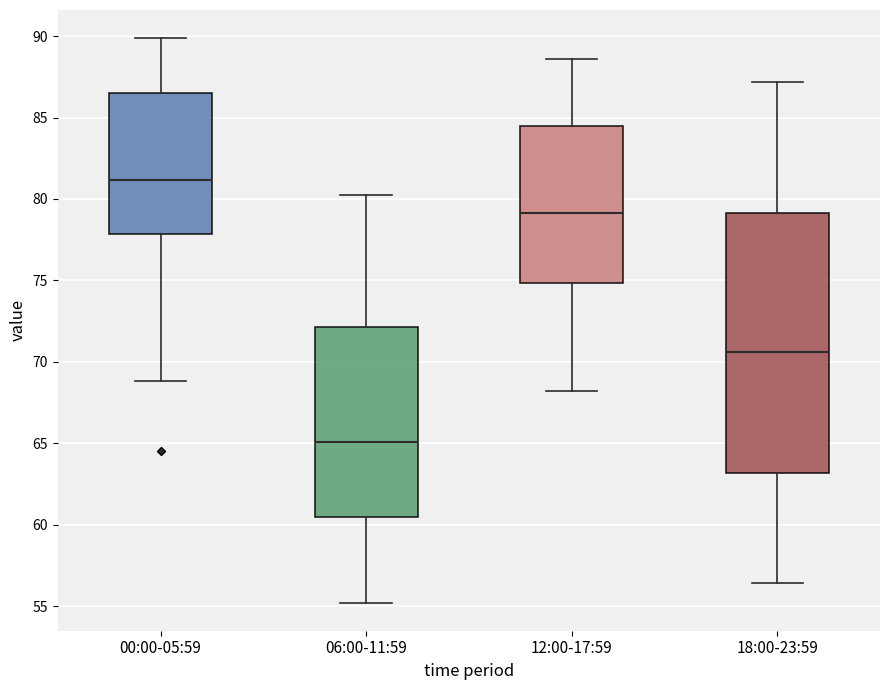

Reading left to right, read every box against the y-axis: the position of its median line, the range the box covers, and the ends of its whiskers. The values are not printed on the chart, so give them approximately, as read against the axis.

00:00-05:59: median 81.0, box 78.0 to 86.5, whiskers 69.0 to 90.0
06:00-11:59: median 65.0, box 60.5 to 72.0, whiskers 55.0 to 80.0
12:00-17:59: median 79.0, box 75.0 to 84.5, whiskers 68.0 to 88.5
18:00-23:59: median 70.5, box 63.0 to 79.0, whiskers 56.5 to 87.0